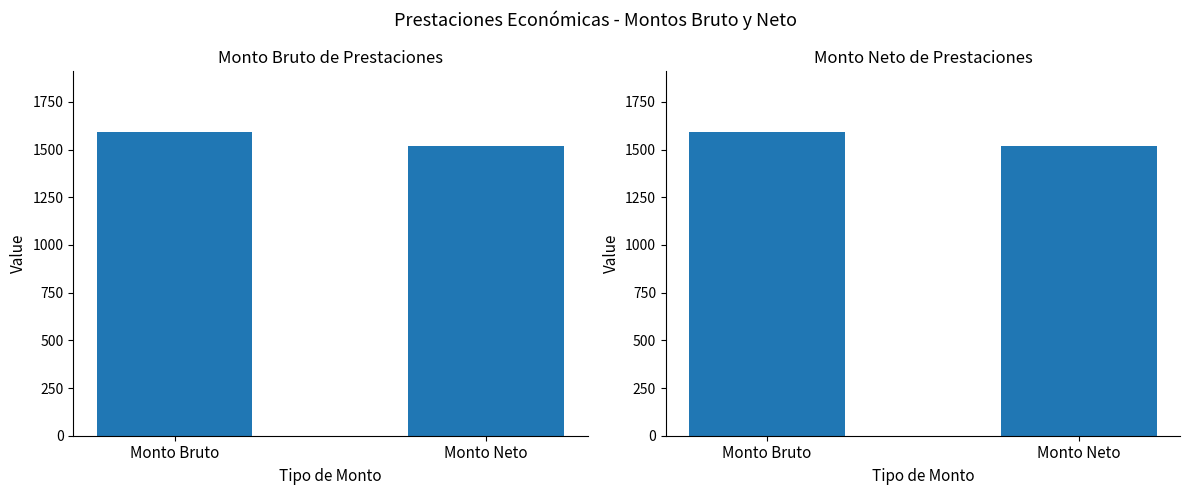

What is the label of the 1st bar from the right?

Monto Neto